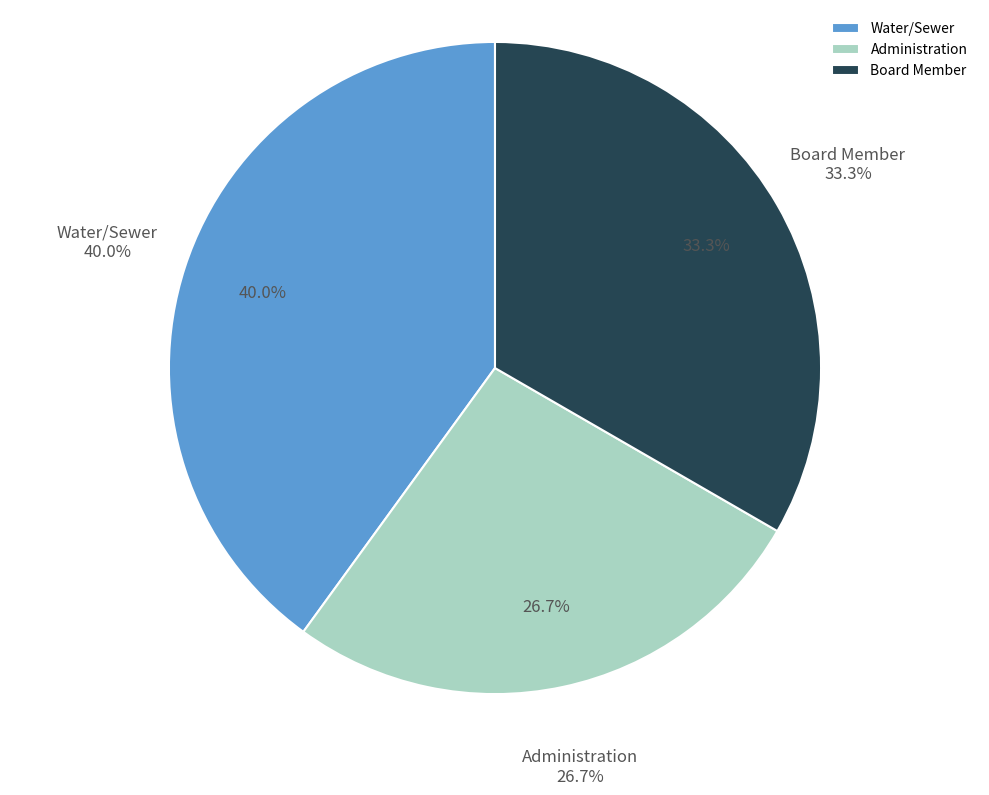

How many slices are in this pie chart?

3